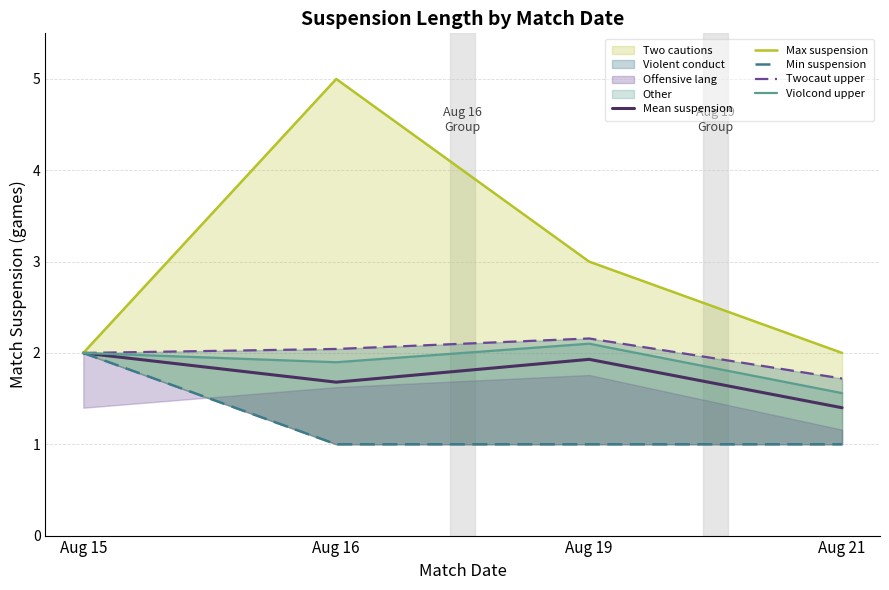

What is the approximate value of Mean suspension at Aug 19?

1.9